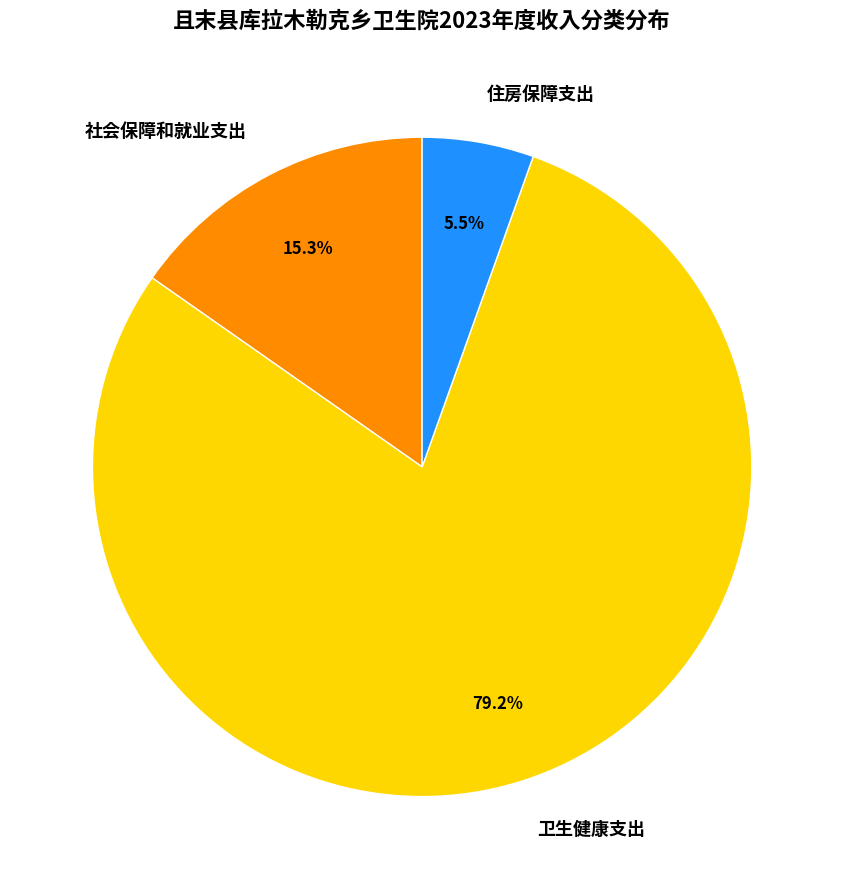

Count the number of slices in the pie.

3